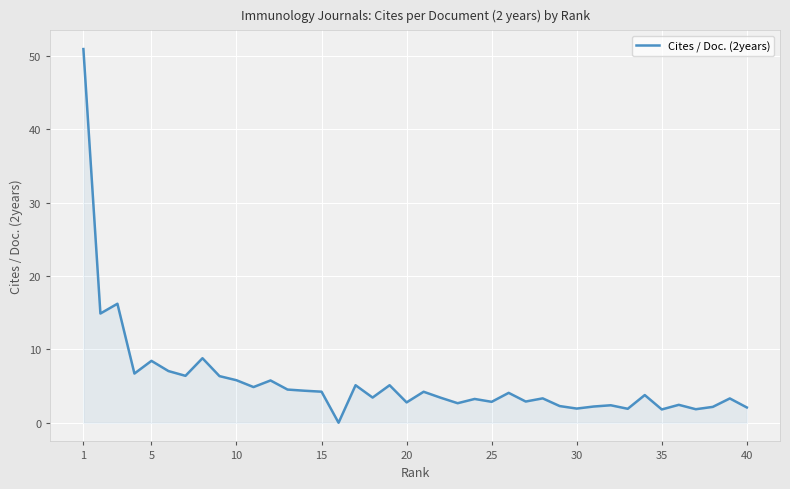

What is the difference between the maximum and minimum values?

50.9